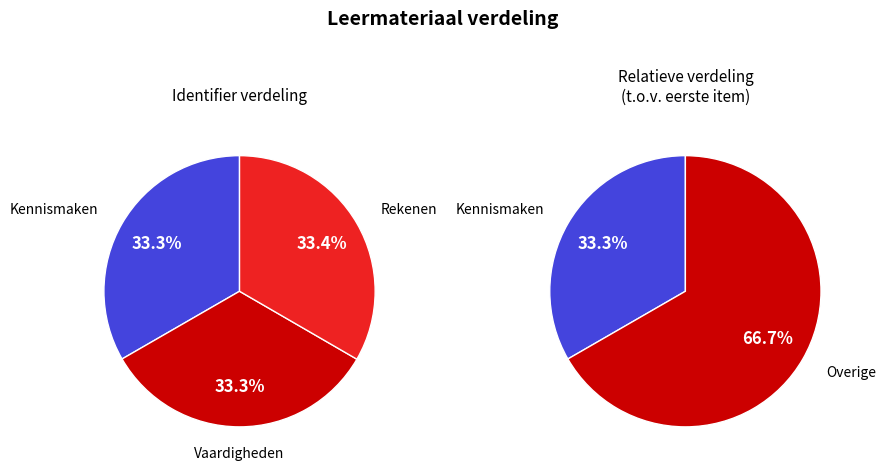

Combined, what portion of the pie is Kennismaken and Rekenen?

66.7%